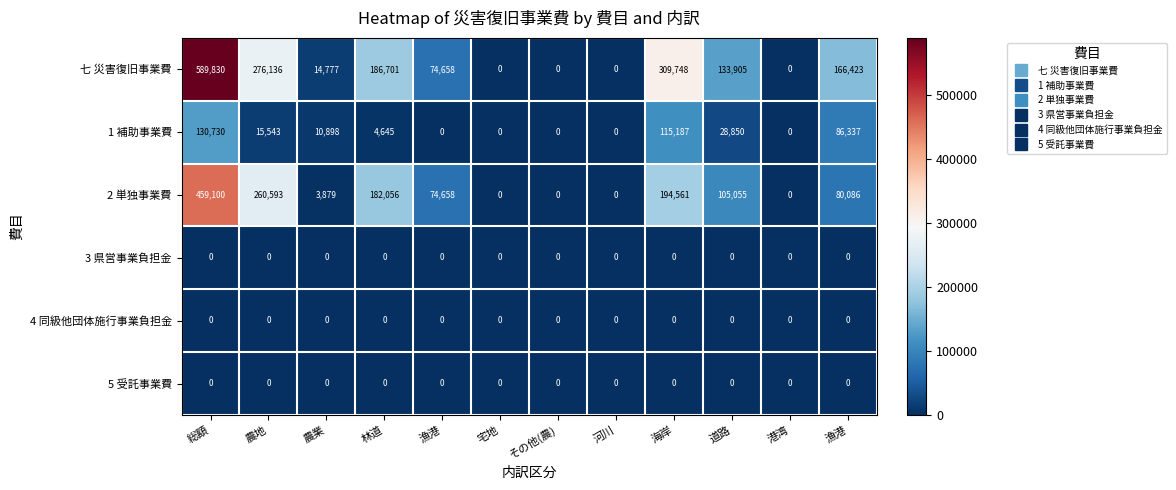

How many data points does each series have?

12